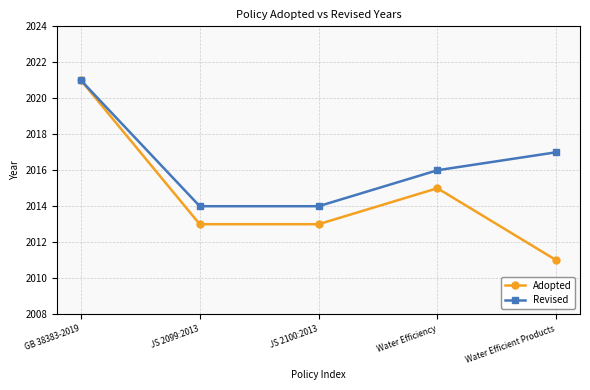

Read the Revised value at Water Efficient Products.

2017